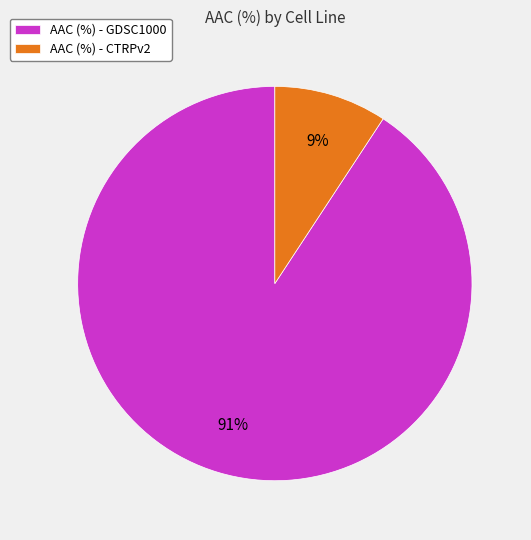

The AAC (%) - GDSC1000 slice represents 97% of the pie. True or false?

False